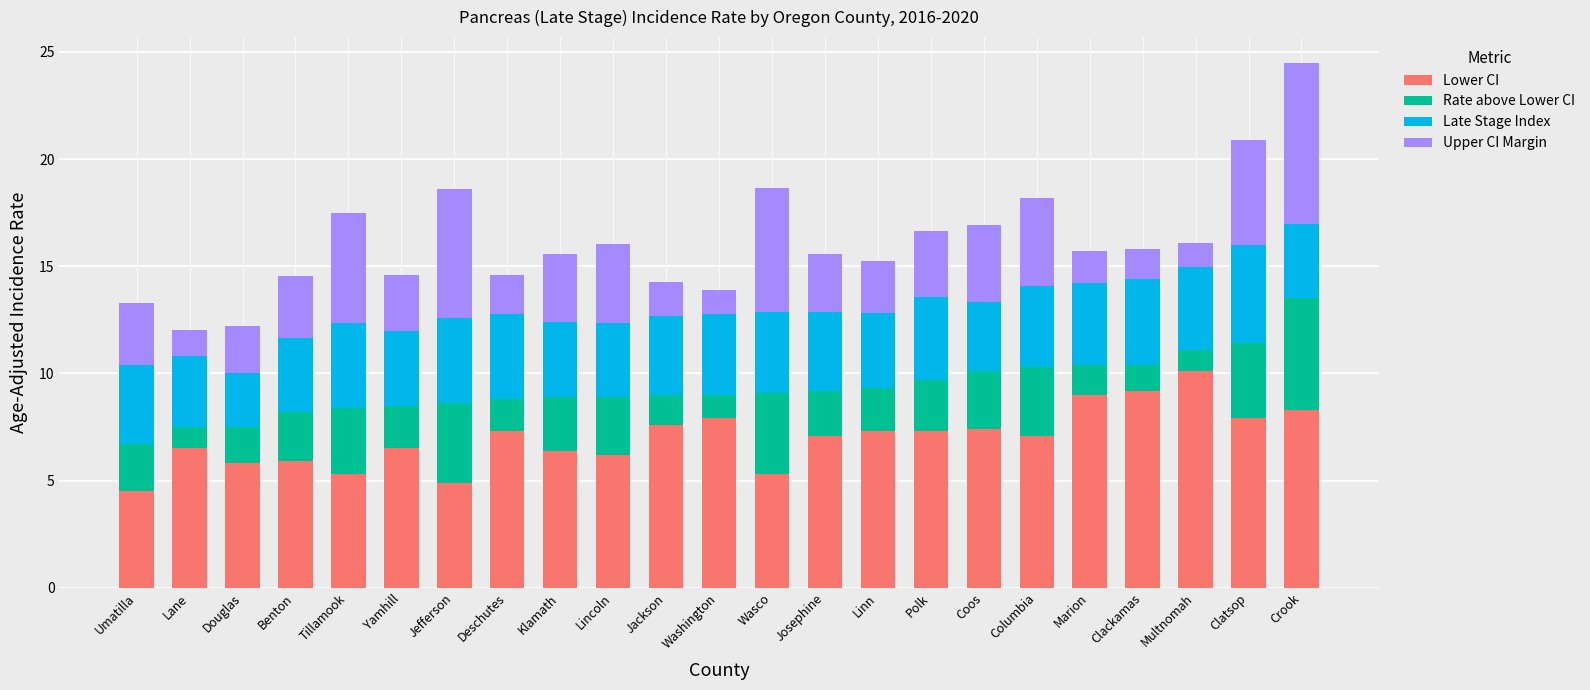

True or false: Lower CI has a value of 8.5 at Lane.

False